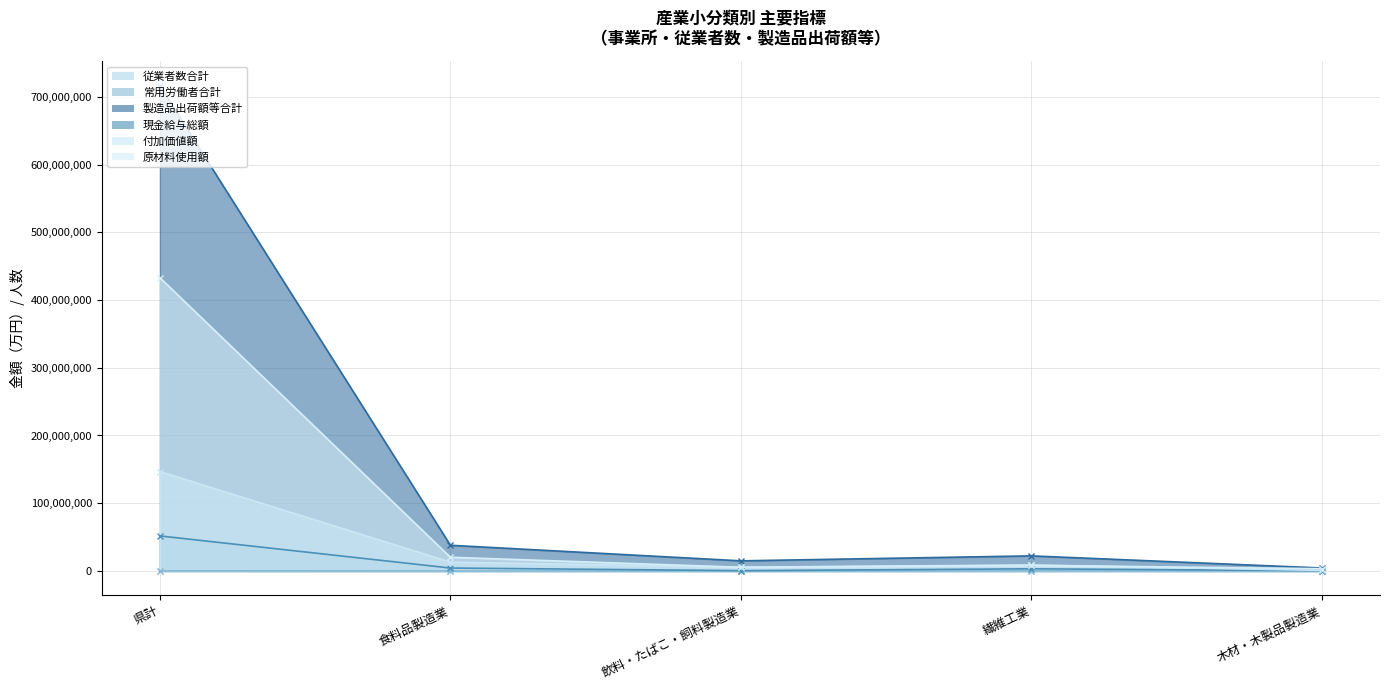

What are all the series names shown in the legend?

従業者数合計, 常用労働者合計, 製造品出荷額等合計, 現金給与総額, 付加価値額, 原材料使用額